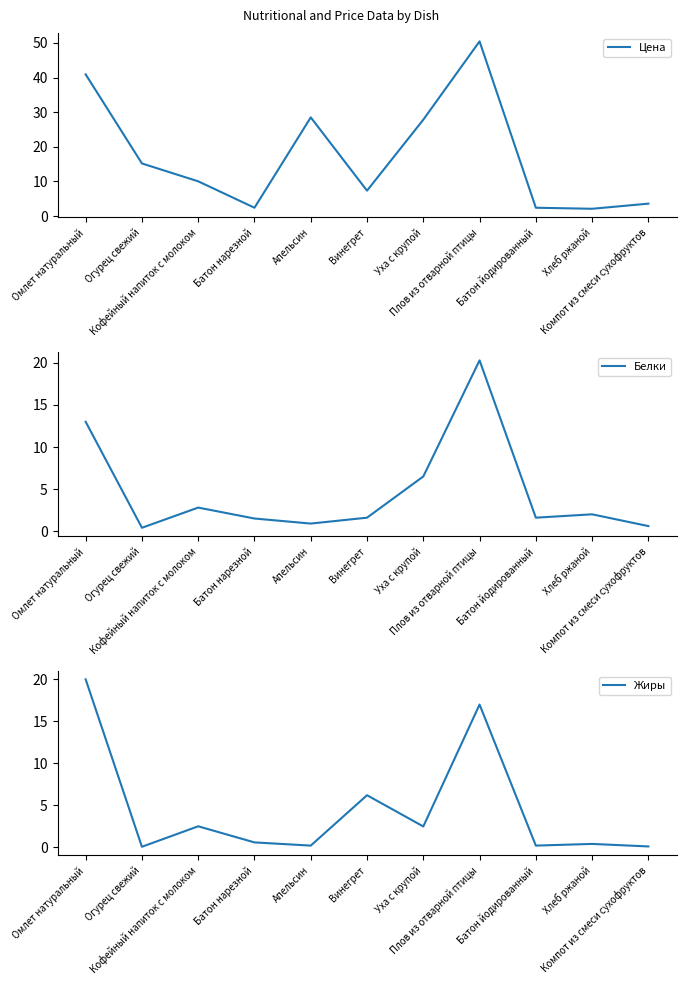

Reading left to right, transcribe all the data shown in this chart.

Цена: 40.9	15.2	10.0	2.4	28.5	7.3	27.8	50.5	2.4	2.1	3.6
Белки: 13.0	0.4	2.8	1.5	0.9	1.6	6.5	20.3	1.6	2.0	0.6
Жиры: 20.0	0.1	2.5	0.6	0.2	6.2	2.5	17.0	0.2	0.4	0.1